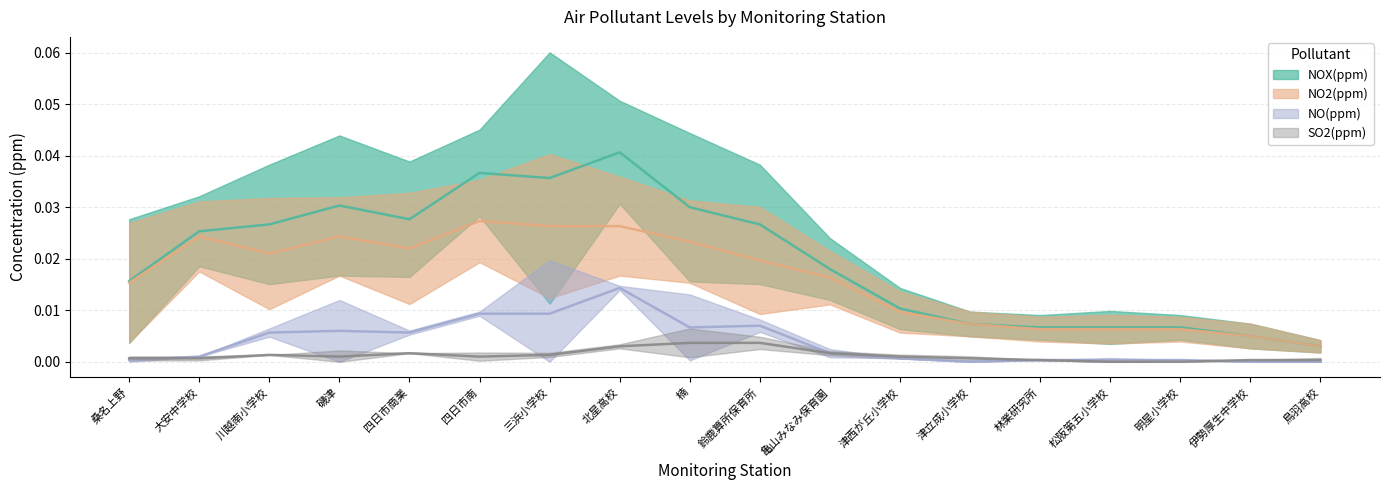

True or false: NO2(ppm) has a value of 0.0 at 四日市南.

False